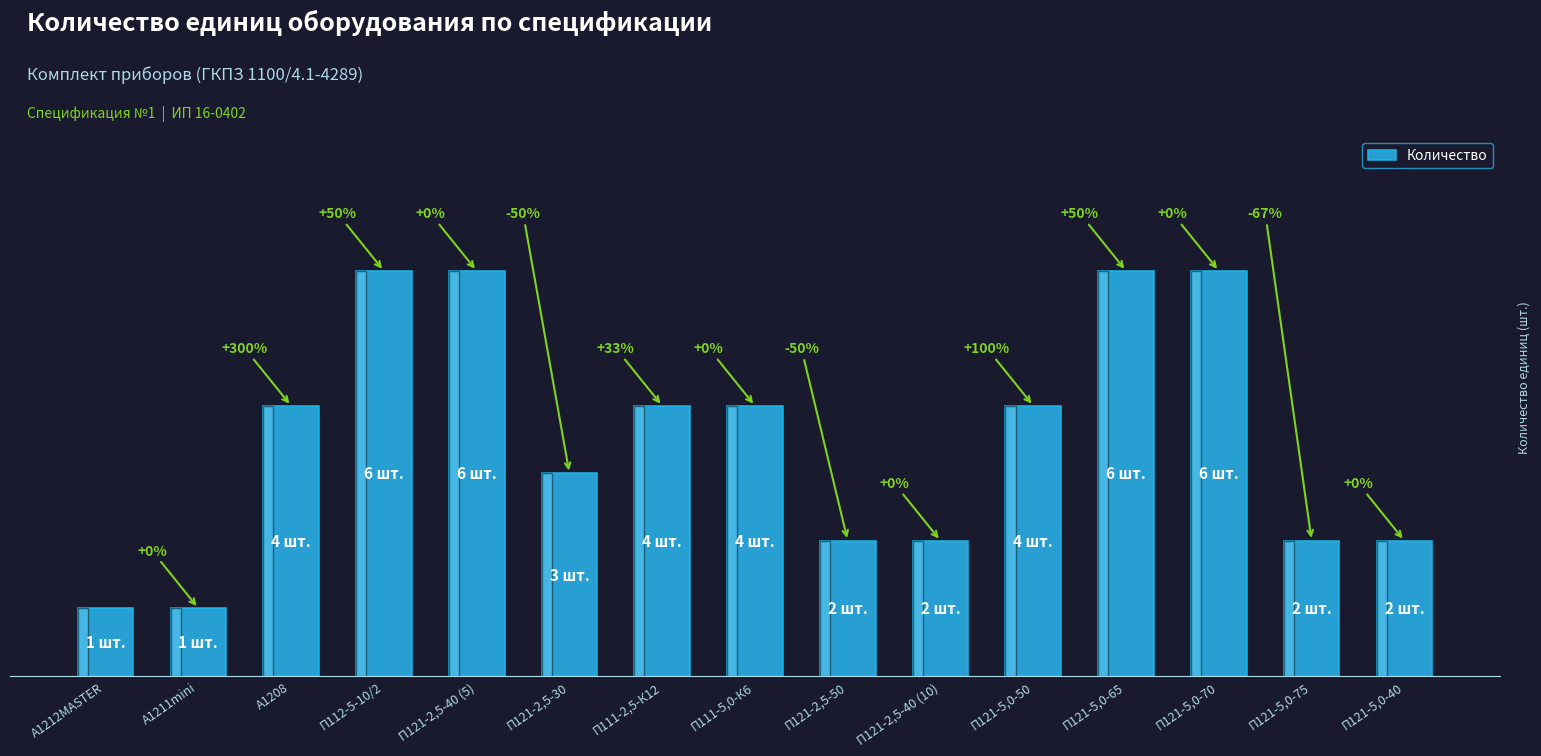

Are the bars grouped side by side (vs. stacked)?

No